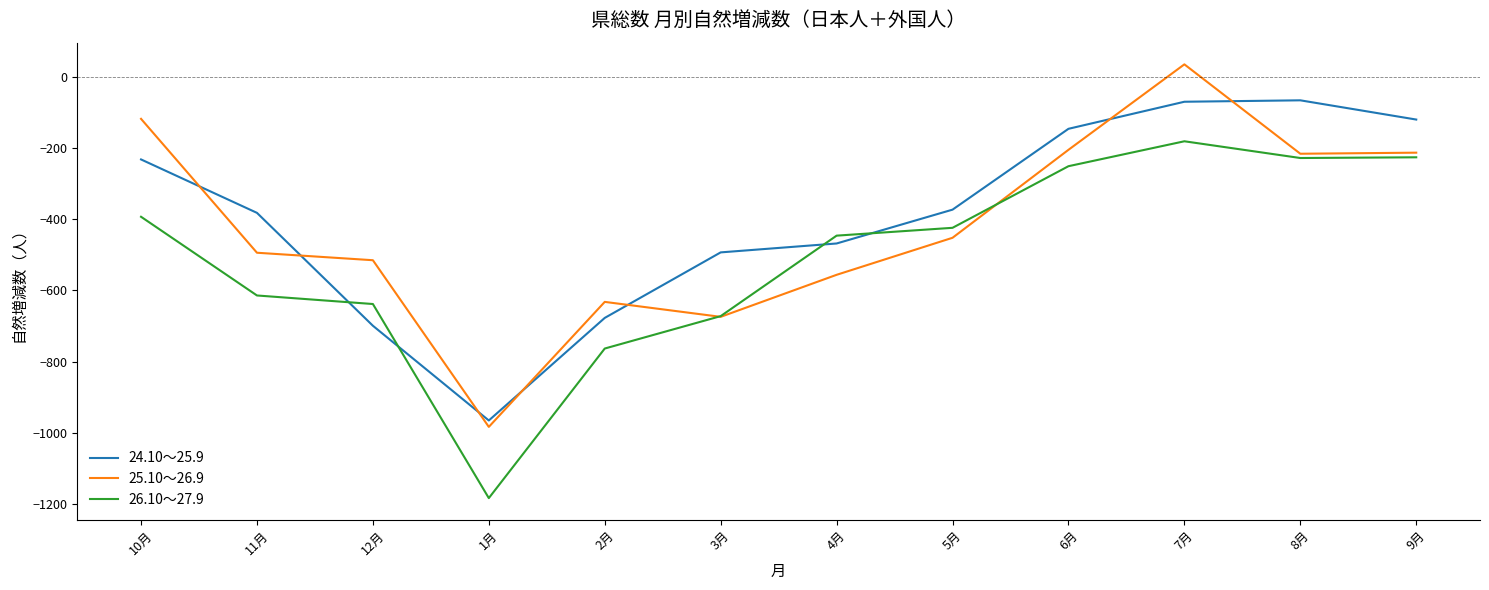

At which label does 26.10～27.9 first exceed -424?

10月